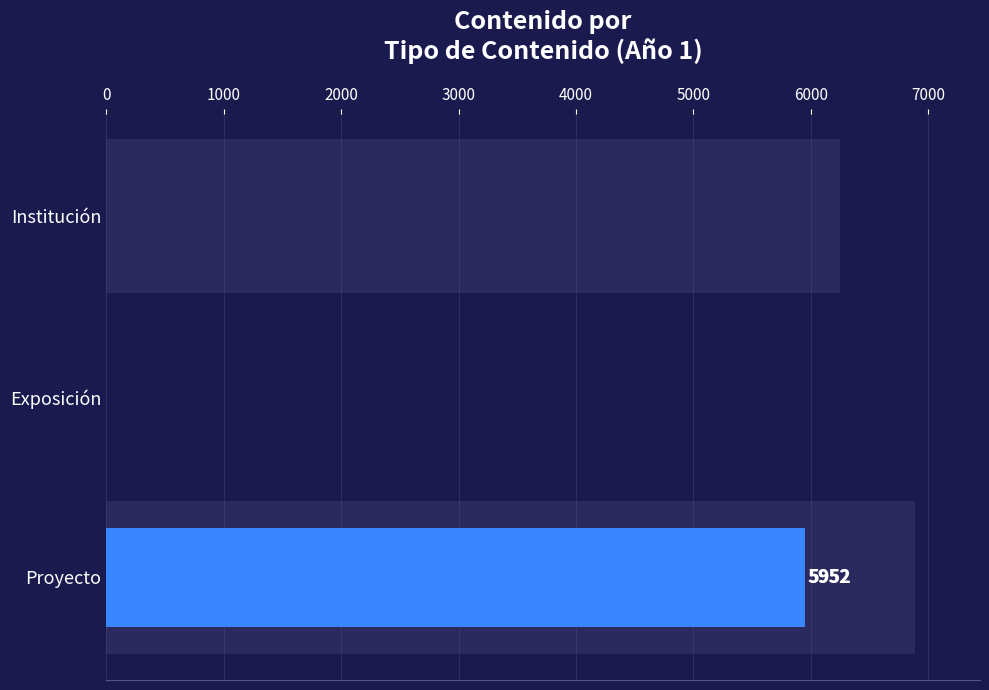

Count the number of categories in the chart.

3